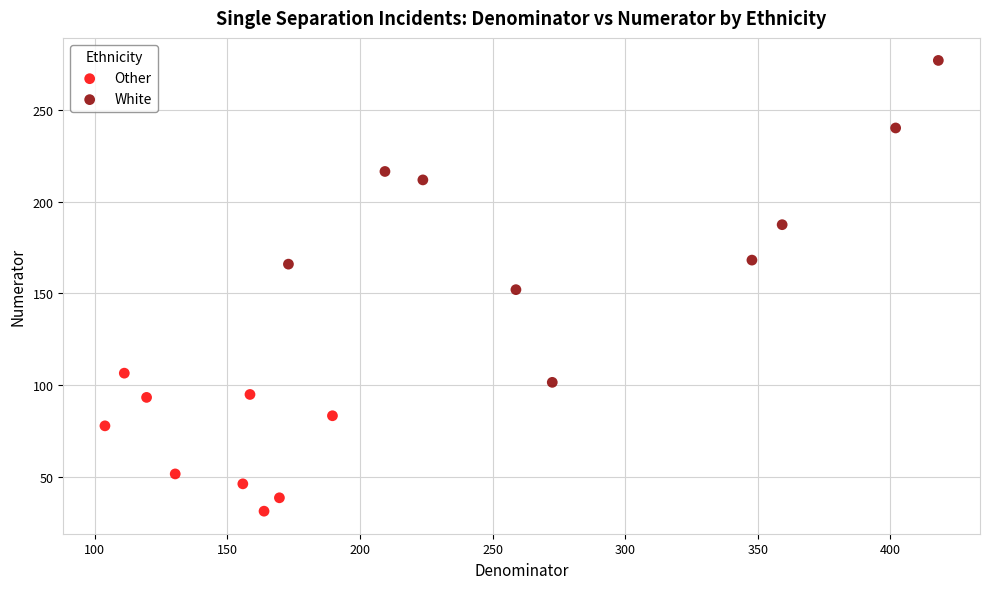

Which series has the widest spread of Y values?

White